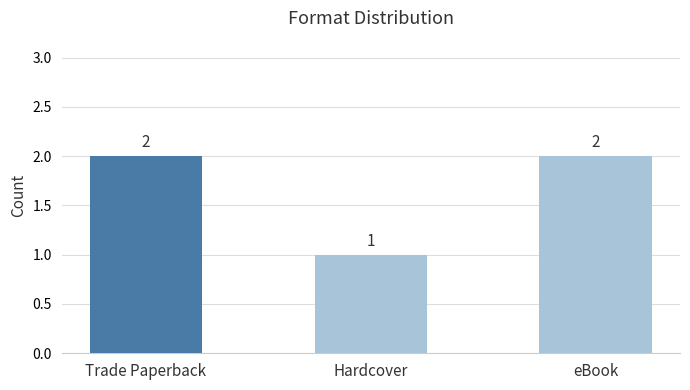

What position from the left is Hardcover?

2